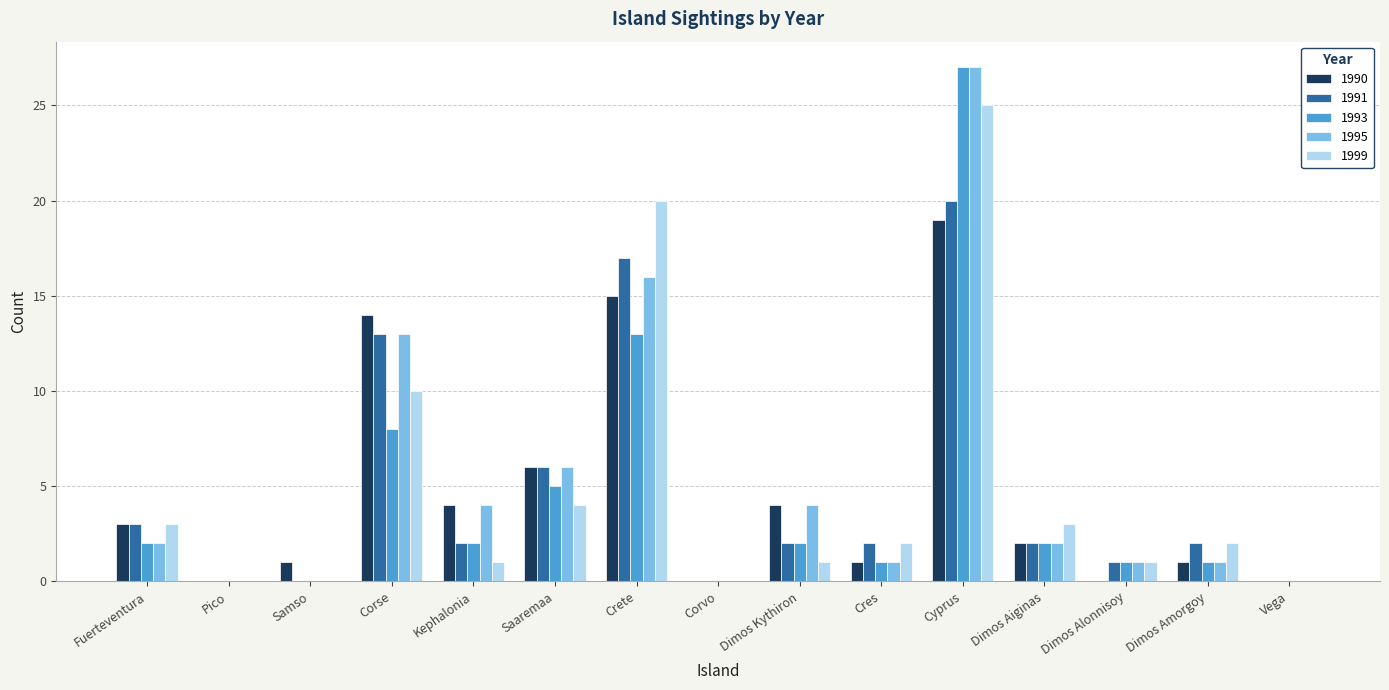

What is the highest value of the 1991 series?

20